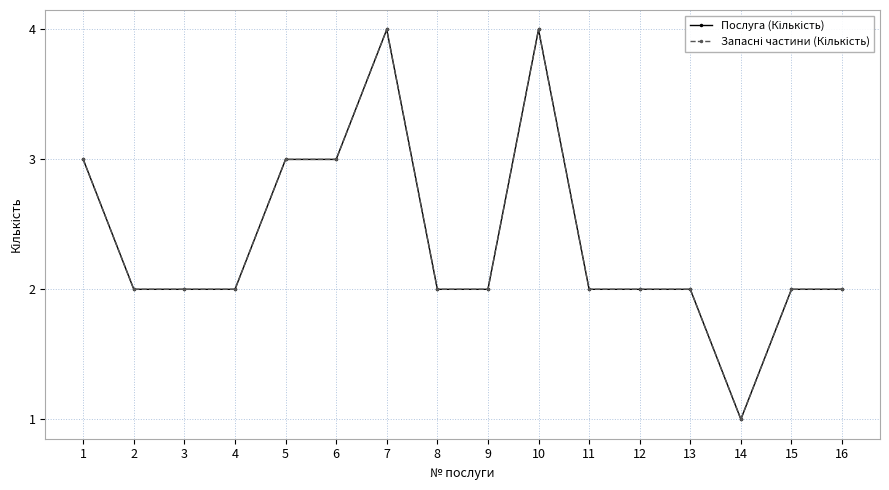

The Запасні частини (Кількість) series shows 2 at 14. True or false?

False